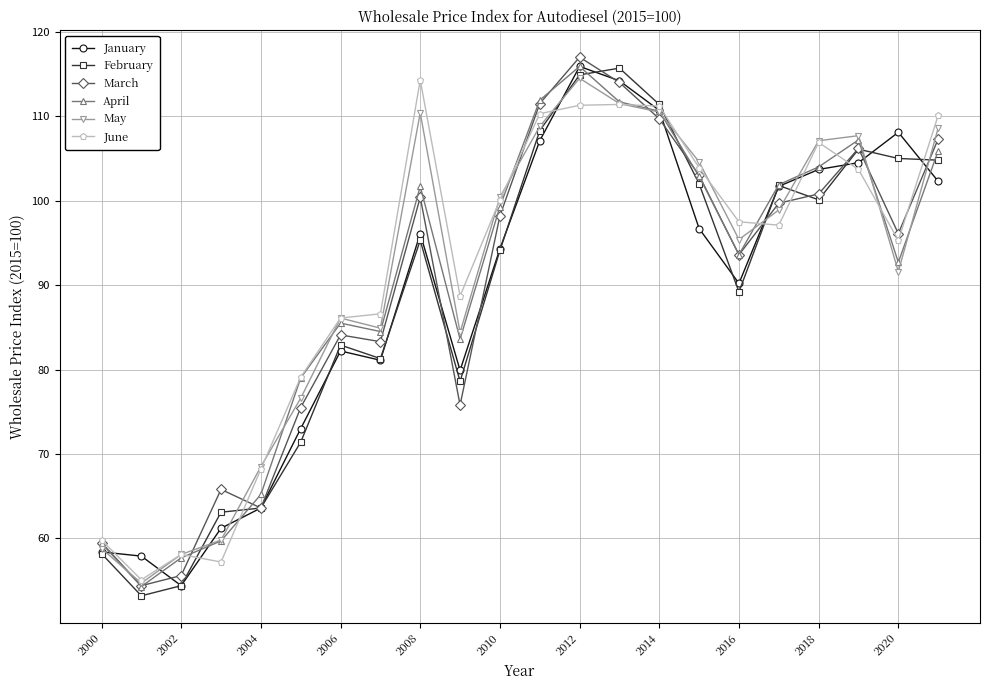

What is the value of the February point at the 5th from the left?

63.6